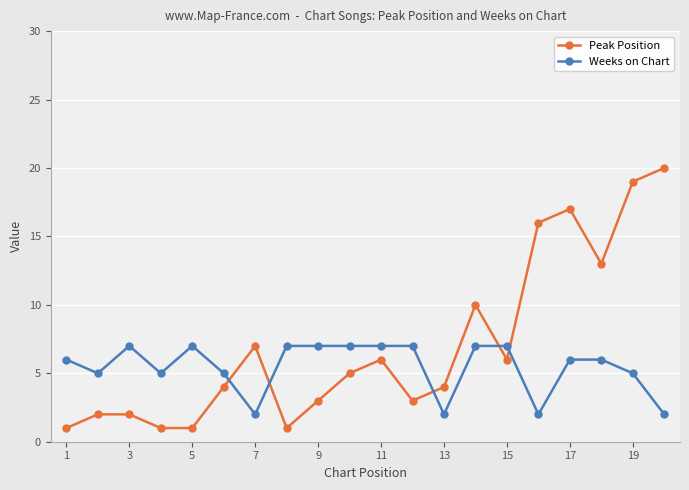

Which series has the widest spread of values?

Peak Position